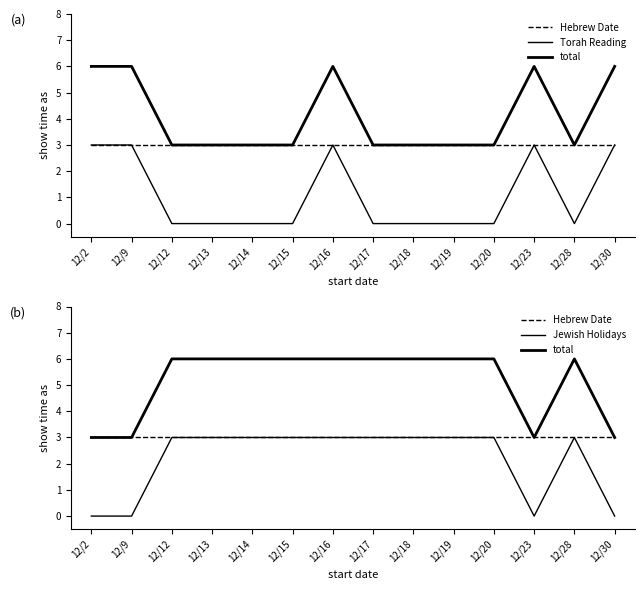

What is the value of the Torah Reading point at the 1st from the left?

3